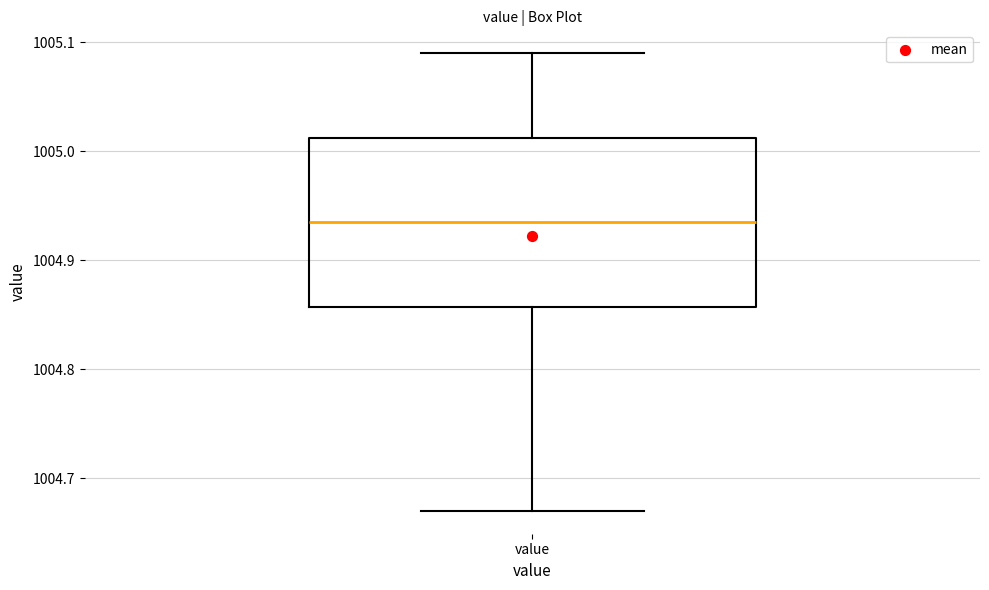

Transcribe this box plot: give where the median line is, the range the box spans, and where the two whiskers end, as read against the y-axis. The values are not printed on the chart, so give them approximately, as read against the axis.

median 1004.94, box 1004.86 to 1005.01, whiskers 1004.67 to 1005.09